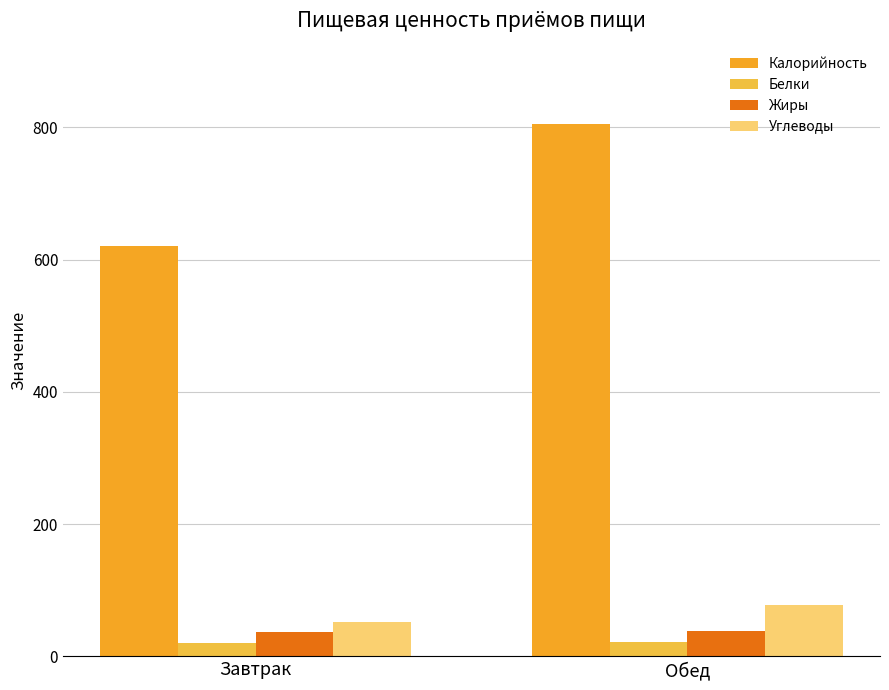

Reading left to right, extract all data points from this chart.

Калорийность: 619.9	805.7
Белки: 19.6	22.3
Жиры: 36.6	38.0
Углеводы: 52.1	77.2